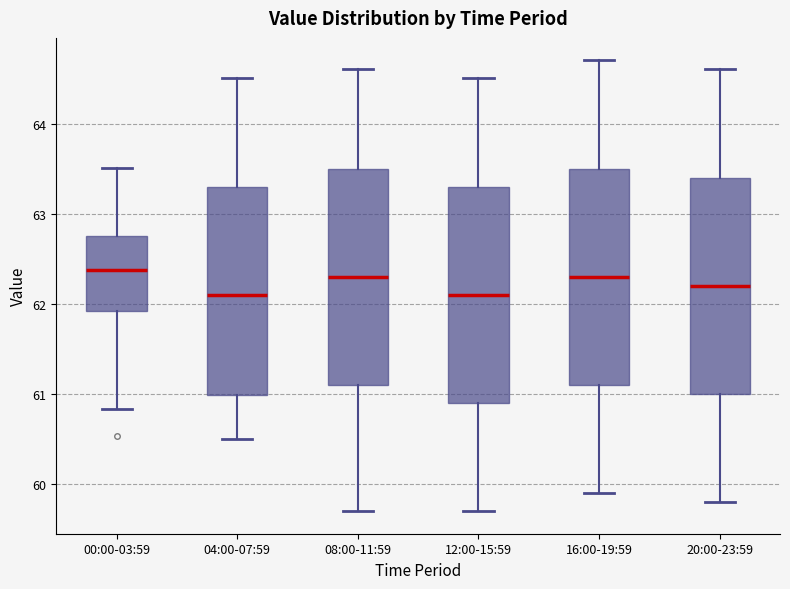

Where does the upper whisker of the box for 20:00-23:59 end on the y-axis? The values are not printed on the chart, so give them approximately, as read against the axis.

64.6